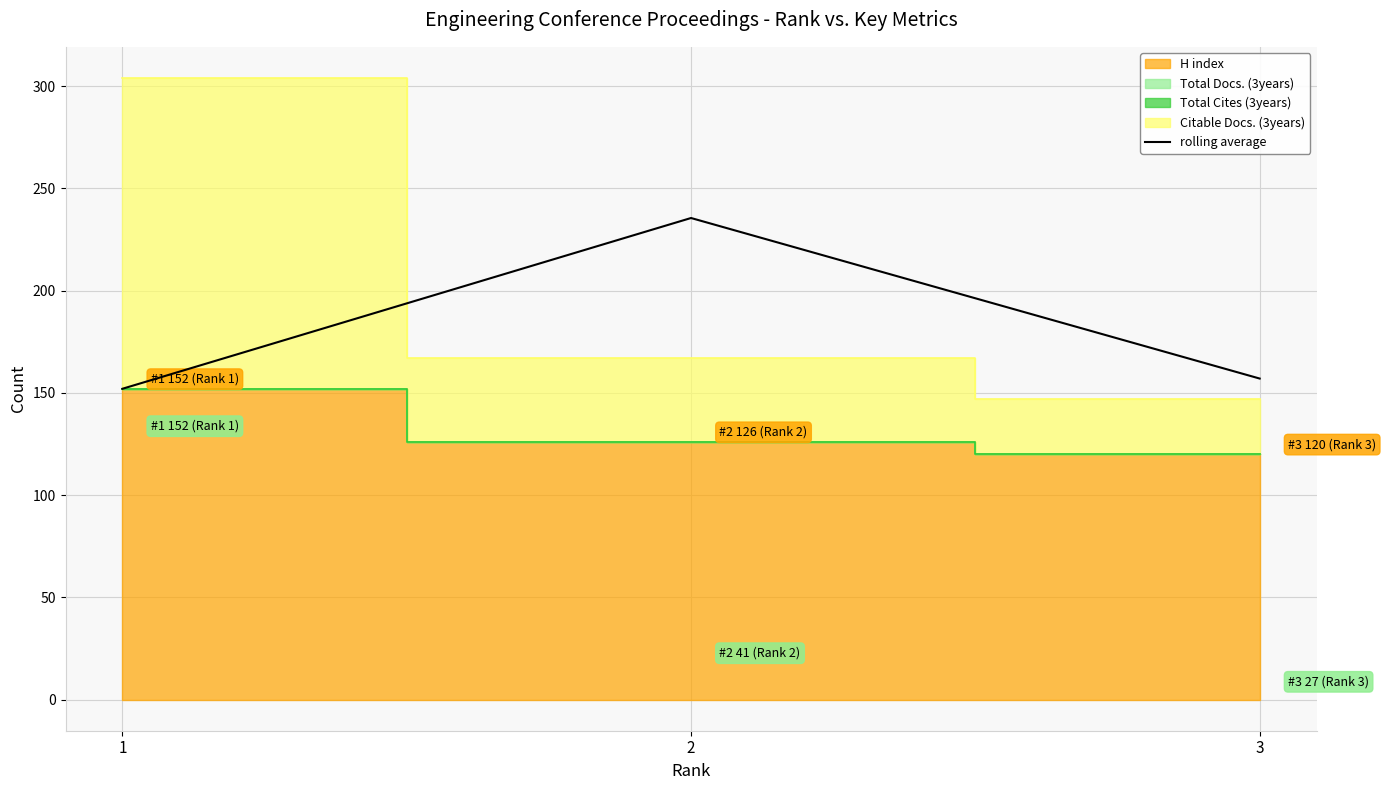

What is the value of the 1st point from the left?

152.0